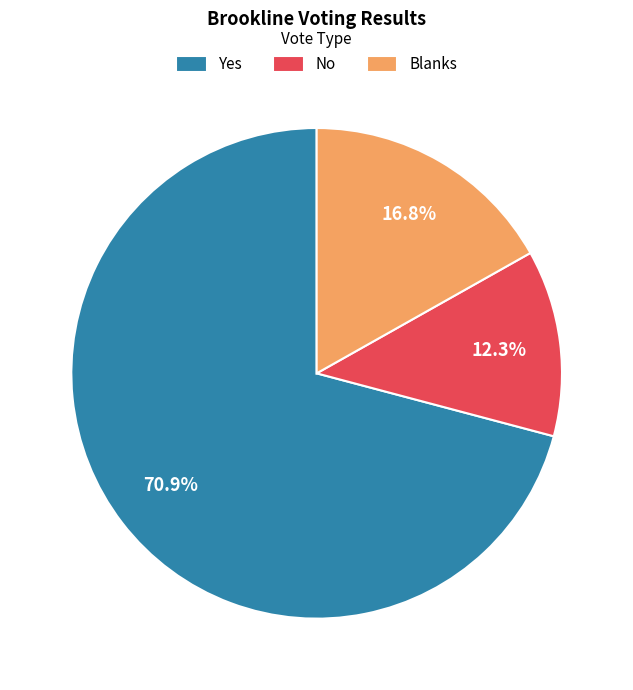

Is it true that No is 21% of the pie?

False